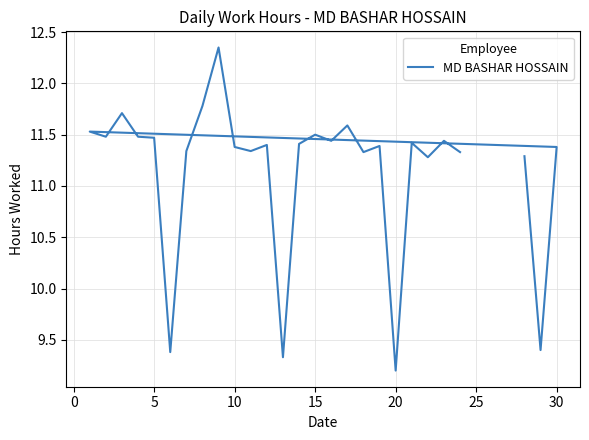

How many lines are shown in the chart?

1